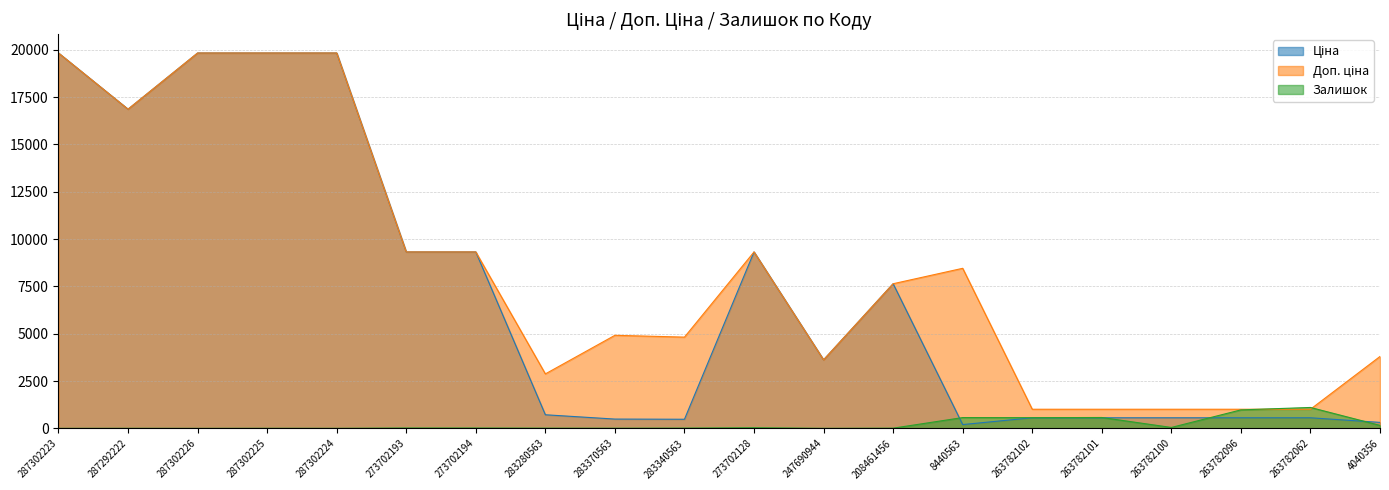

Reading left to right, extract all data points from this chart.

Ціна: 287302223=19831.1	287292222=16863.2	287302226=19831.1	287302225=19831.1	287302224=19831.1	273702193=9321.4	273702194=9321.4	283280563=719.6	283370563=491.7	283340563=482.1	273702128=9321.4	247690944=3622.2	208461456=7641.9	8440563=201.3	263782102=560.2	263782101=560.2	263782100=560.2	263782096=560.2	263782062=560.2	4040356=316.6
Доп. ціна: 287302223=19831.1	287292222=16863.2	287302226=19831.1	287302225=19831.1	287302224=19831.1	273702193=9321.4	273702194=9321.4	283280563=2878.5	283370563=4917.4	283340563=4821.4	273702128=9321.4	247690944=3622.2	208461456=7641.9	8440563=8456.7	263782102=1011.0	263782101=1011.0	263782100=1011.0	263782096=1011.0	263782062=1011.0	4040356=3799.6
Залишок: 287302223=1.0	287292222=4.0	287302226=1.0	287302225=5.0	287302224=3.0	273702193=19.0	273702194=18.0	283280563=11.0	283370563=8.0	283340563=13.0	273702128=34.0	247690944=2.0	208461456=11.0	8440563=571.0	263782102=566.0	263782101=575.0	263782100=49.0	263782096=977.0	263782062=1105.0	4040356=158.0